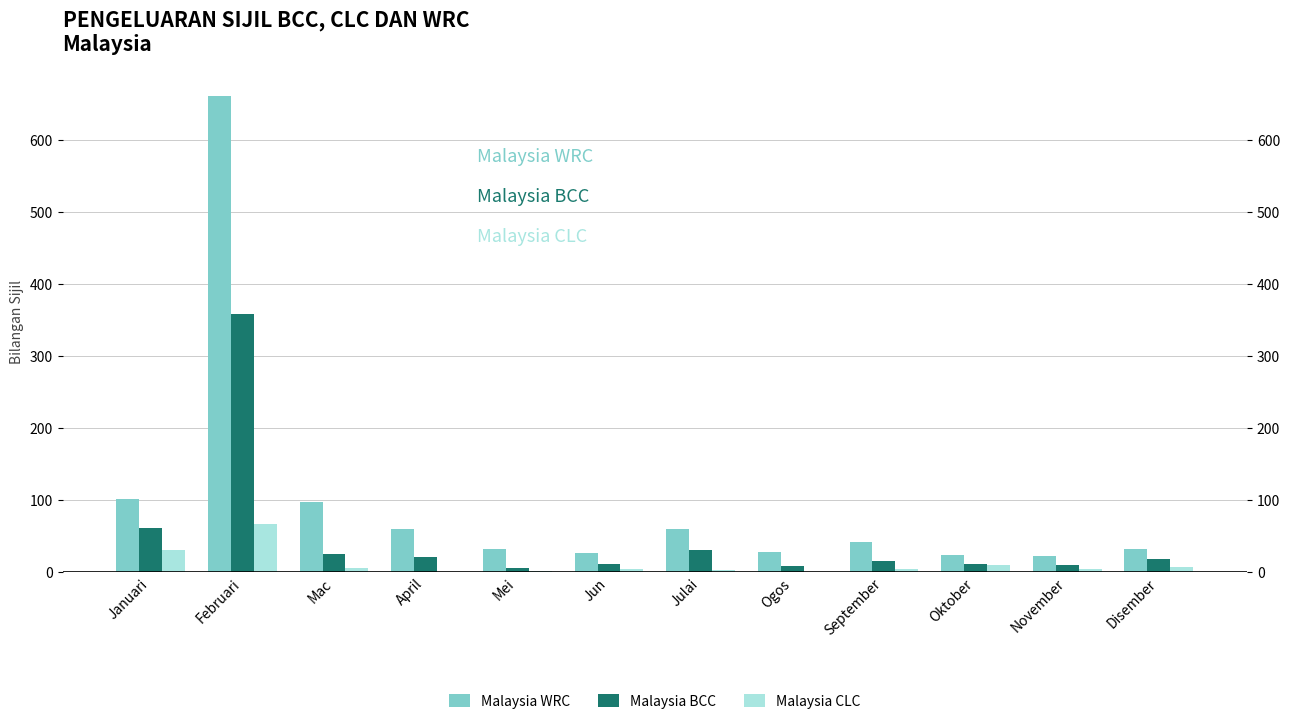

List the series in order of their overall mean, highest first.

Malaysia WRC, Malaysia BCC, Malaysia CLC